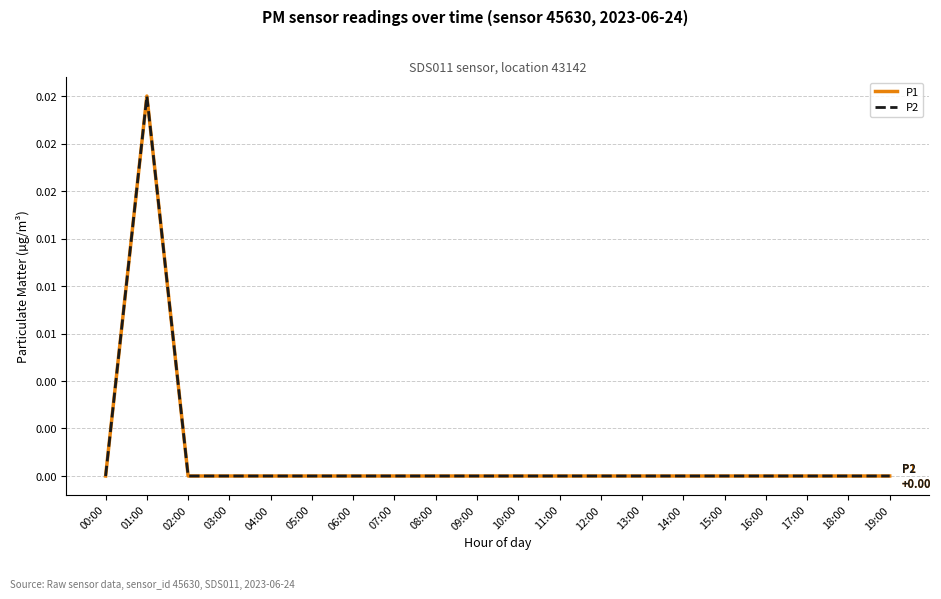

Reading right to left, transcribe all the data shown in this chart.

P1: 19:00=0.0	18:00=0.0	17:00=0.0	16:00=0.0	15:00=0.0	14:00=0.0	13:00=0.0	12:00=0.0	11:00=0.0	10:00=0.0	09:00=0.0	08:00=0.0	07:00=0.0	06:00=0.0	05:00=0.0	04:00=0.0	03:00=0.0	02:00=0.0	01:00=0.0	00:00=0.0
P2: 19:00=0.0	18:00=0.0	17:00=0.0	16:00=0.0	15:00=0.0	14:00=0.0	13:00=0.0	12:00=0.0	11:00=0.0	10:00=0.0	09:00=0.0	08:00=0.0	07:00=0.0	06:00=0.0	05:00=0.0	04:00=0.0	03:00=0.0	02:00=0.0	01:00=0.0	00:00=0.0